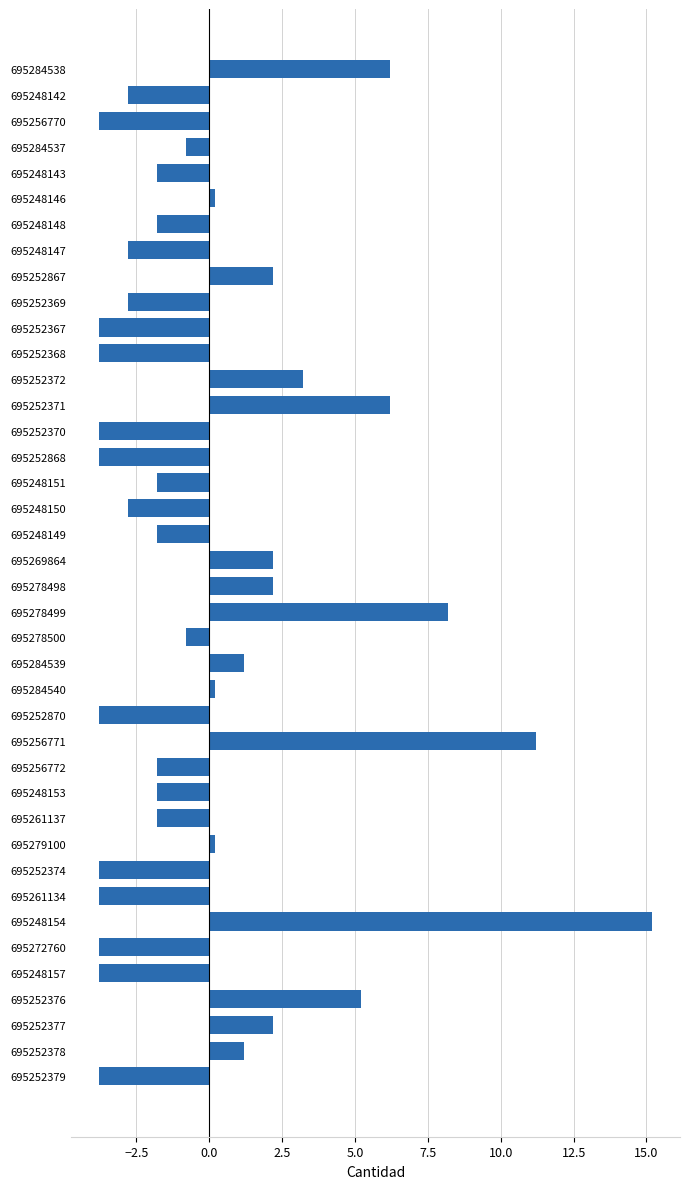

What is the label of the 17th bar from the top?

695248151